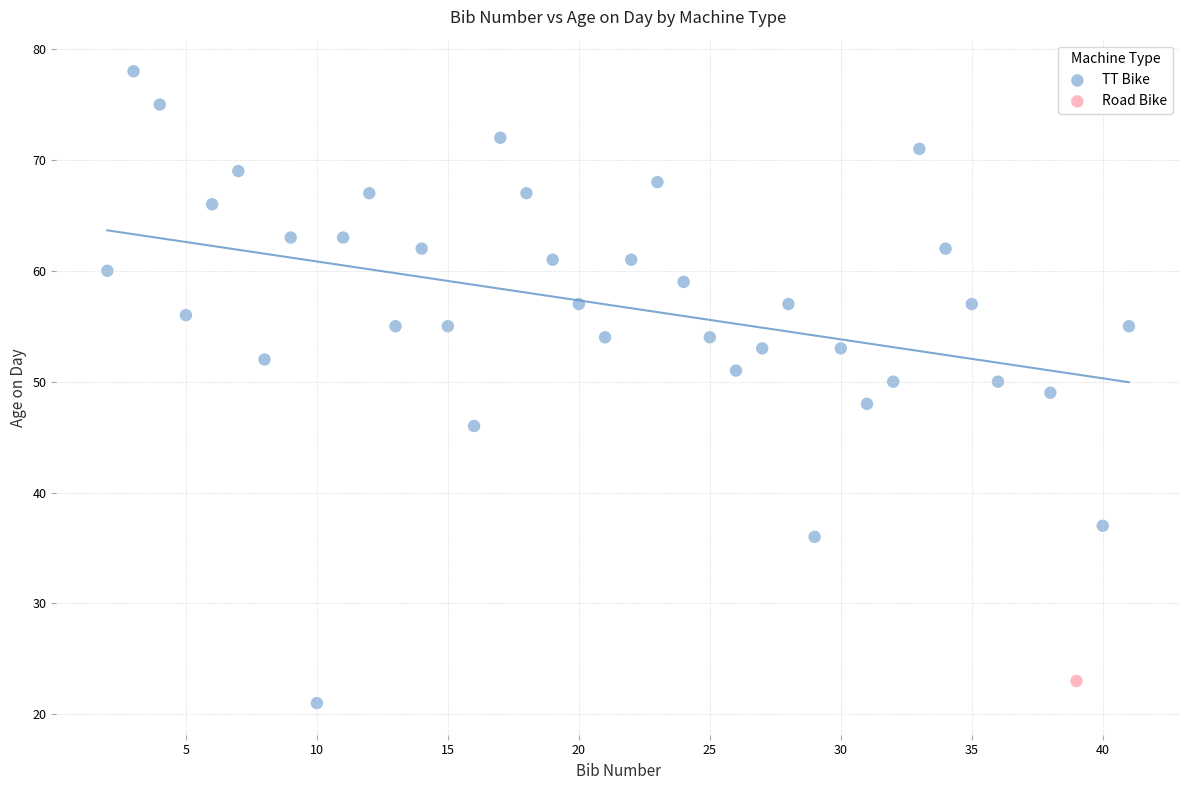

What are all the series names shown in the legend?

TT Bike, Road Bike